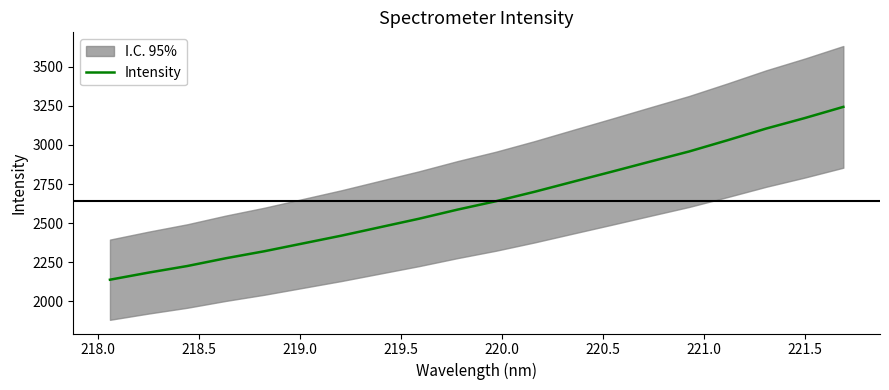

The chart shows a value of 3798.1 at 217.5. True or false?

False